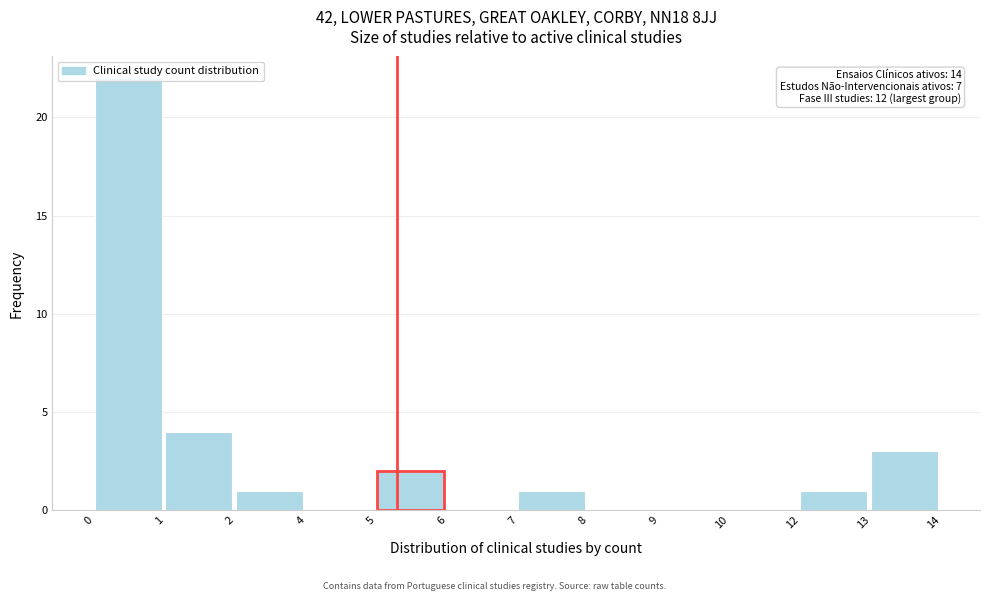

What is the change in value from 0 to 10?

-22